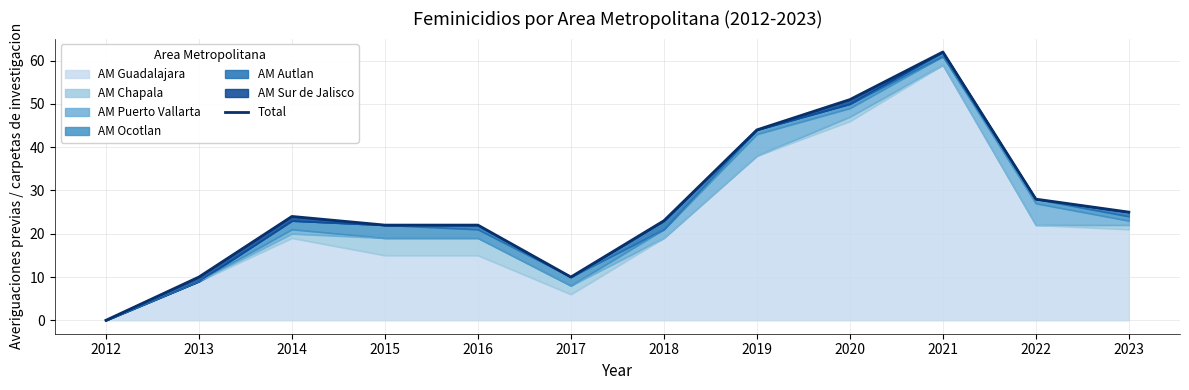

What is the value of the 12th point from the left?

25